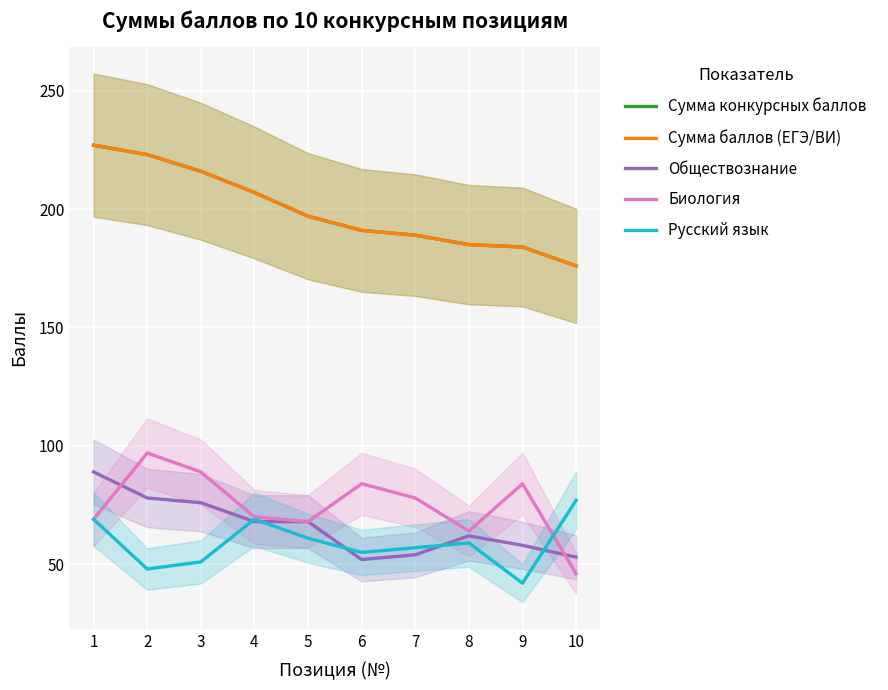

Where does the Сумма баллов (ЕГЭ/ВИ) series first go above 197?

1